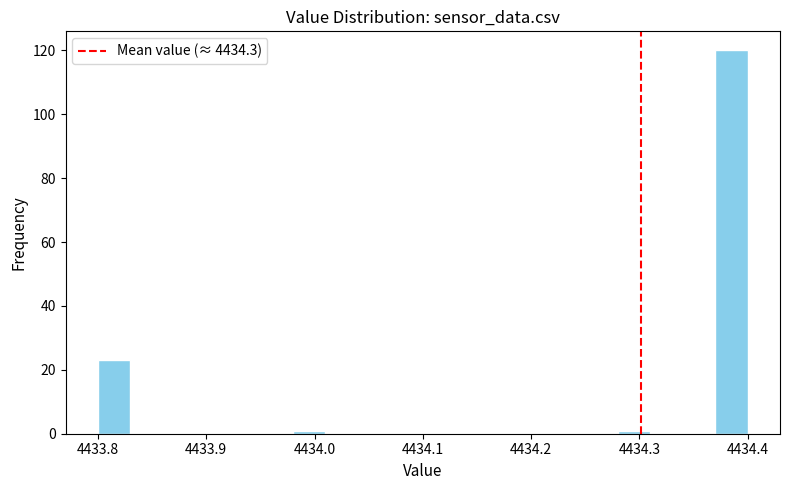

Around what value on the x-axis is the tallest bar? Give the approximate position of its centre, as read against the axis.

4434.39